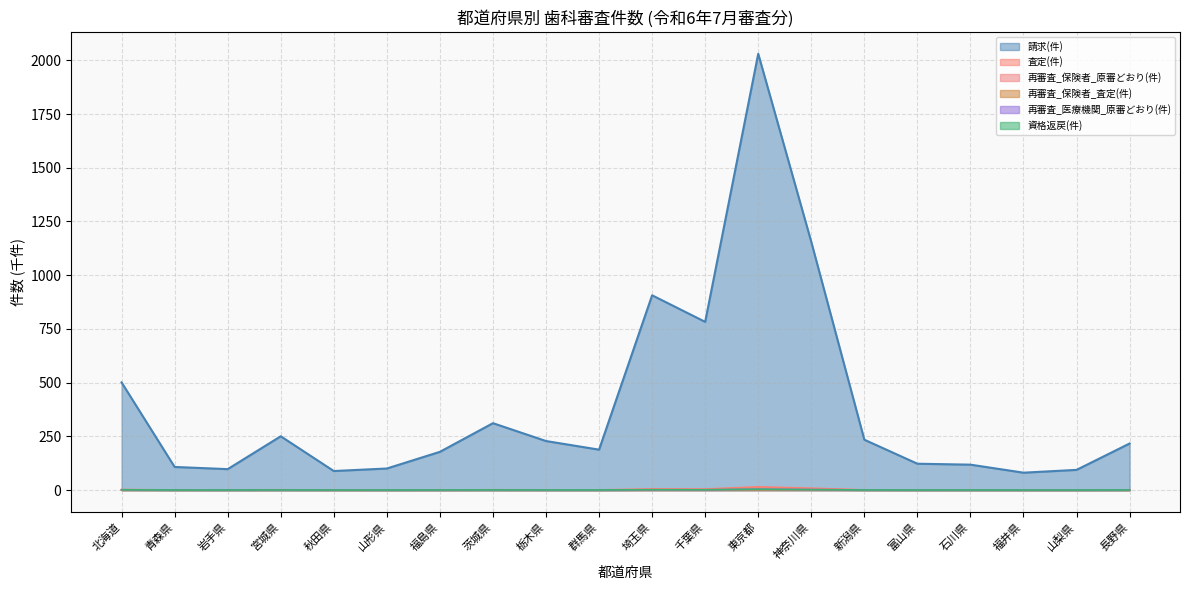

The 資格返戻(件) series shows 0.2 at 山形県. True or false?

False